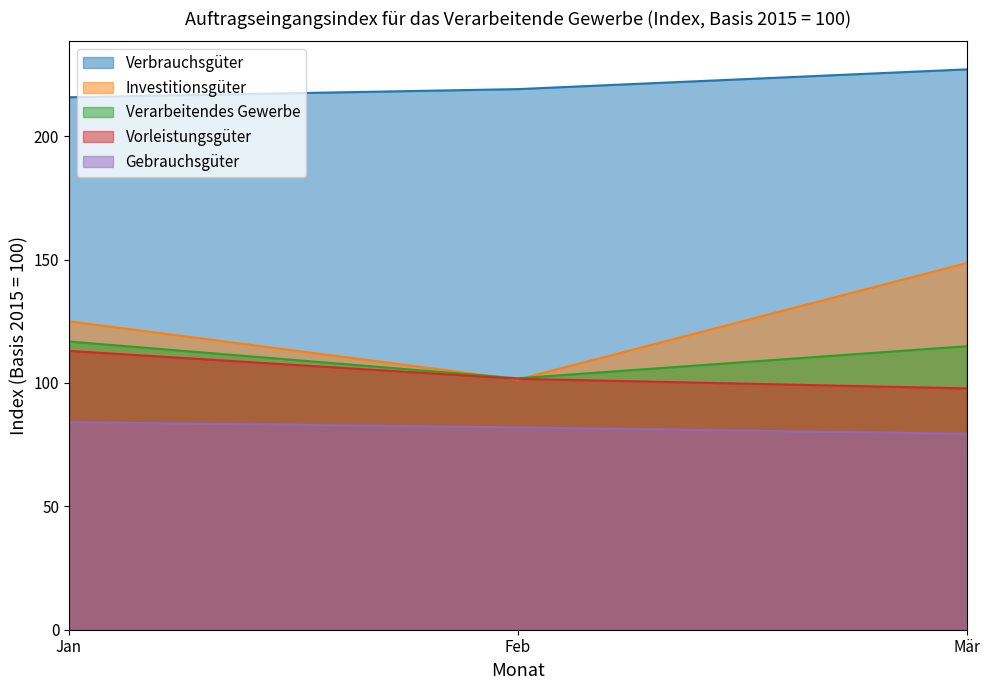

True or false: Investitionsgüter has a value of 173.0 at Jan.

False